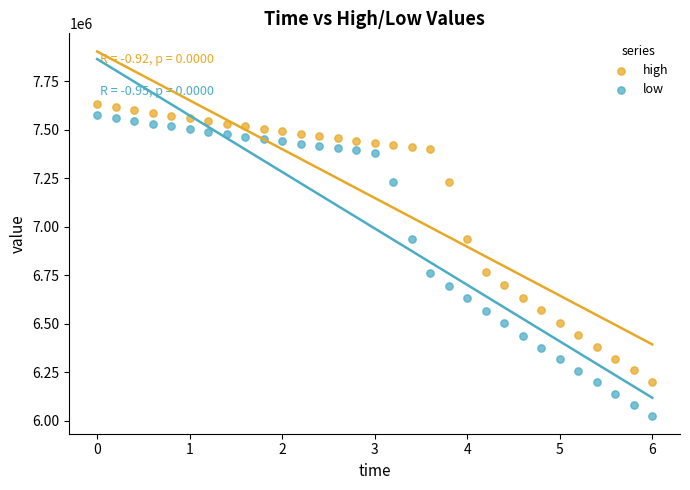

Which series has the widest spread of Y values?

low